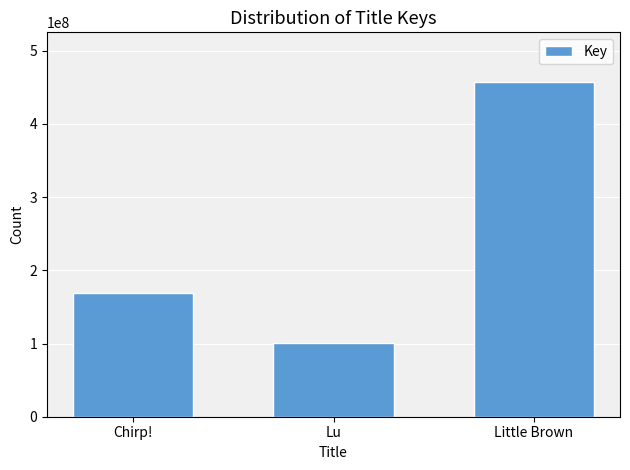

Reading left to right, what are all the values shown in this chart?

169139832	100216827	456574459